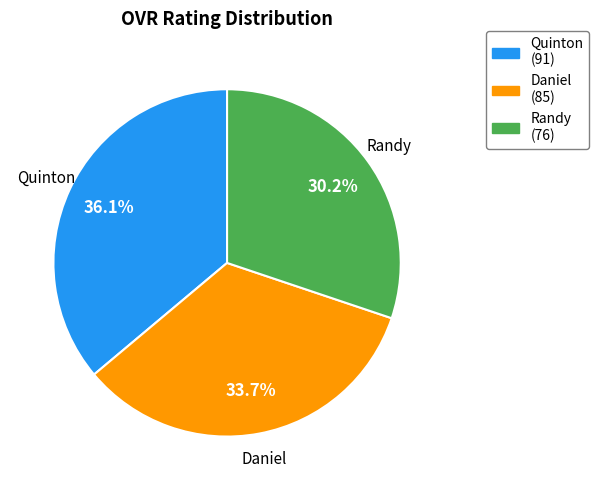

True or false: Daniel accounts for 34% of the total.

True